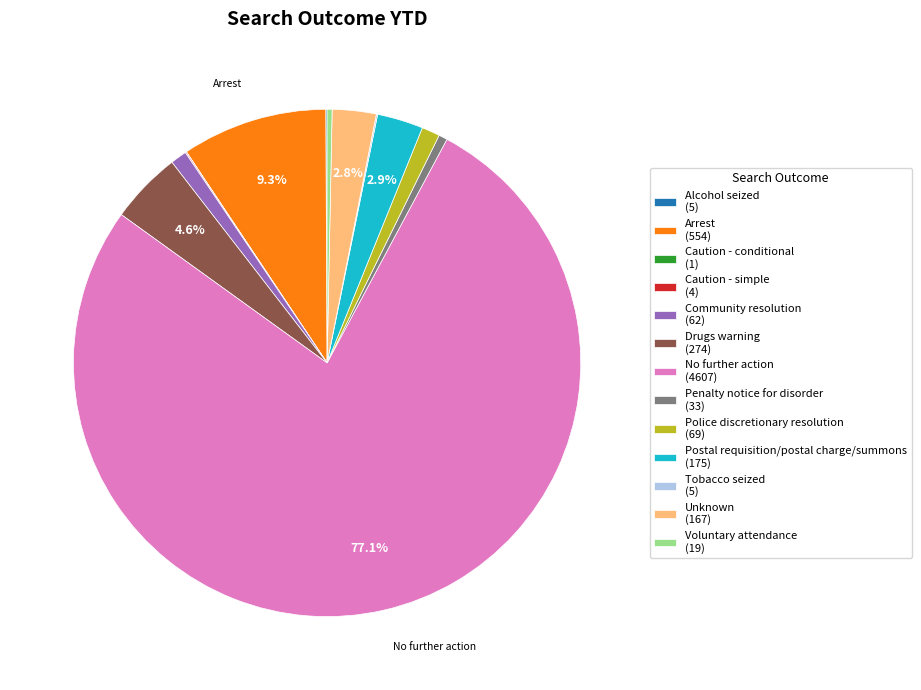

Which category has the biggest portion of the pie?

No further action